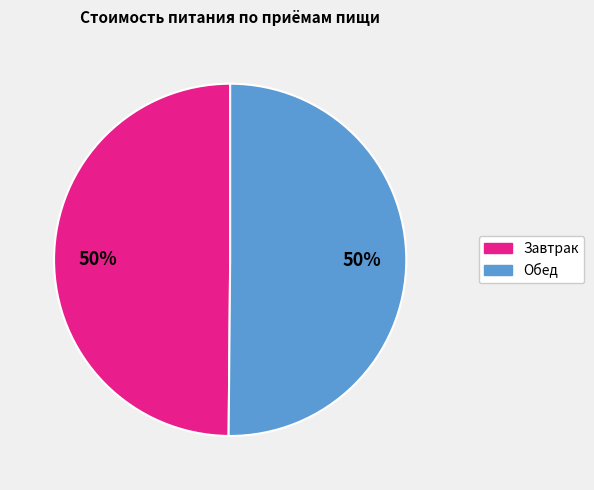

Approximately how many times larger is the value at Завтрак compared to Обед?

1.0